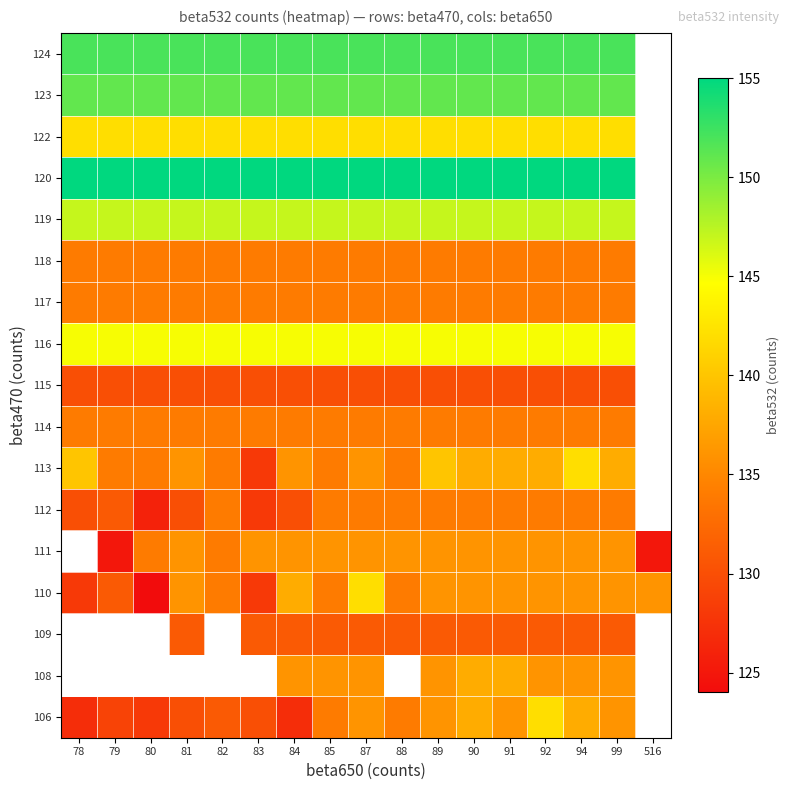

Is it true that 122 equals 142.0 at 81?

True